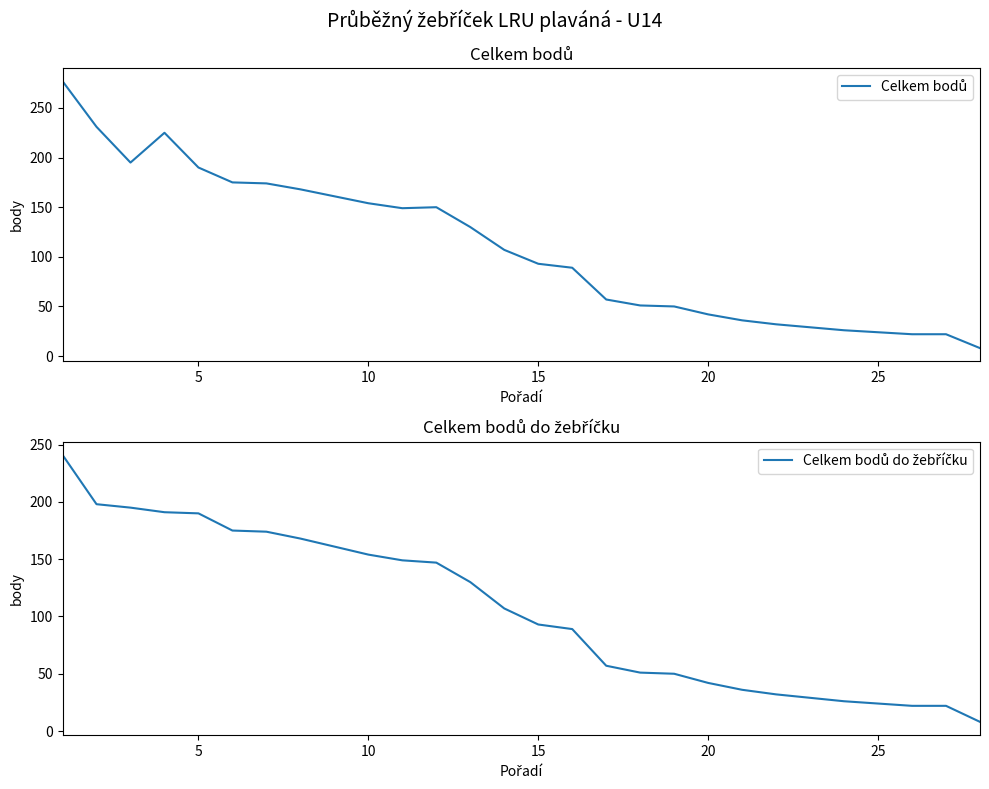

Does the chart have visible grid lines?

No